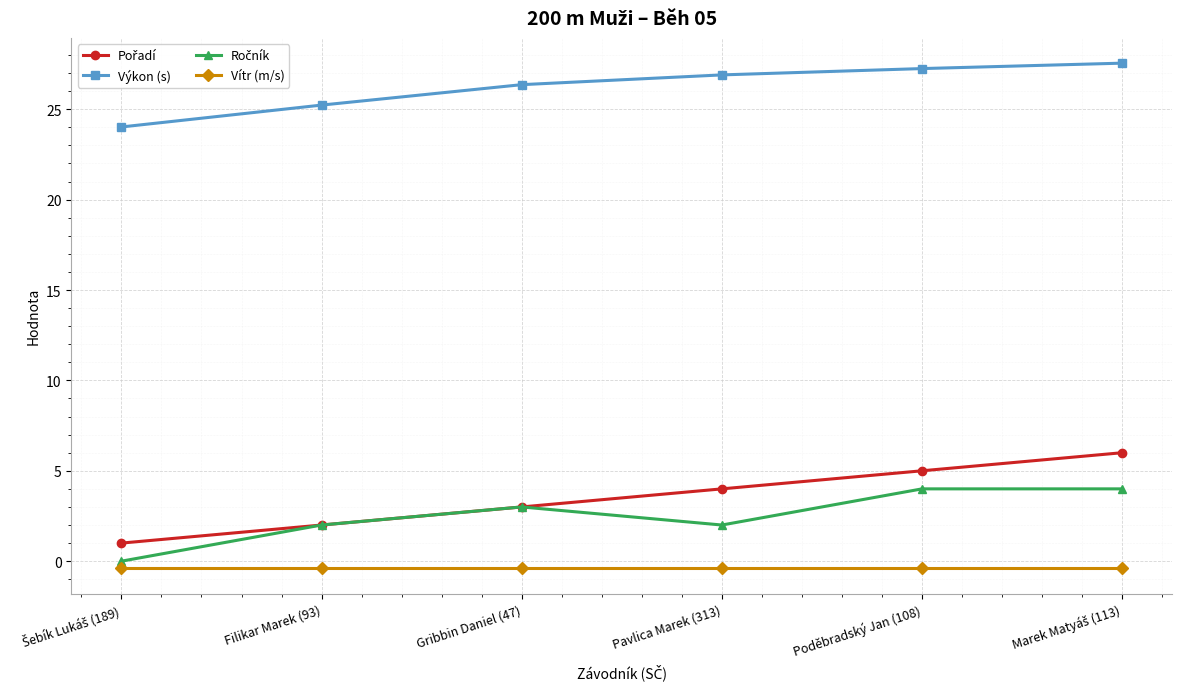

True or false: Výkon (s) and Vítr (m/s) cross at least once.

False